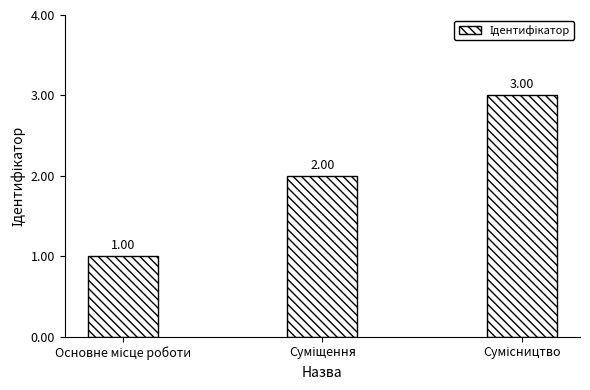

What is the sum of all values?

6